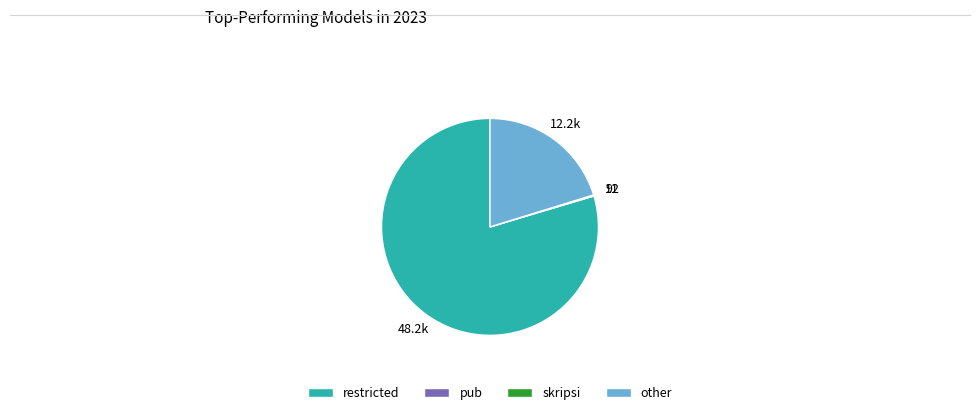

Do restricted and other together represent more than half of the pie?

Yes